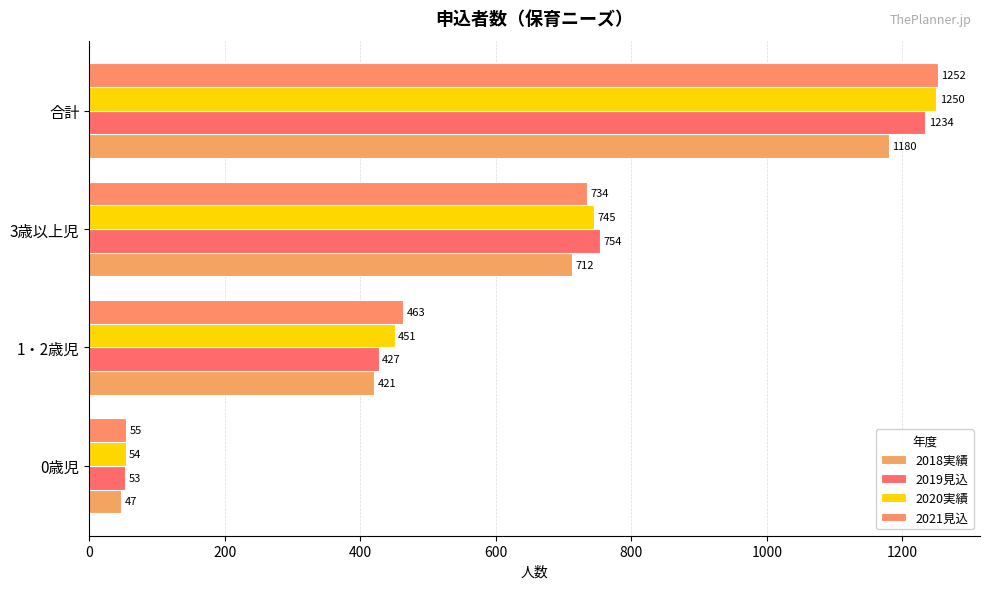

How many distinct data groups are displayed?

4